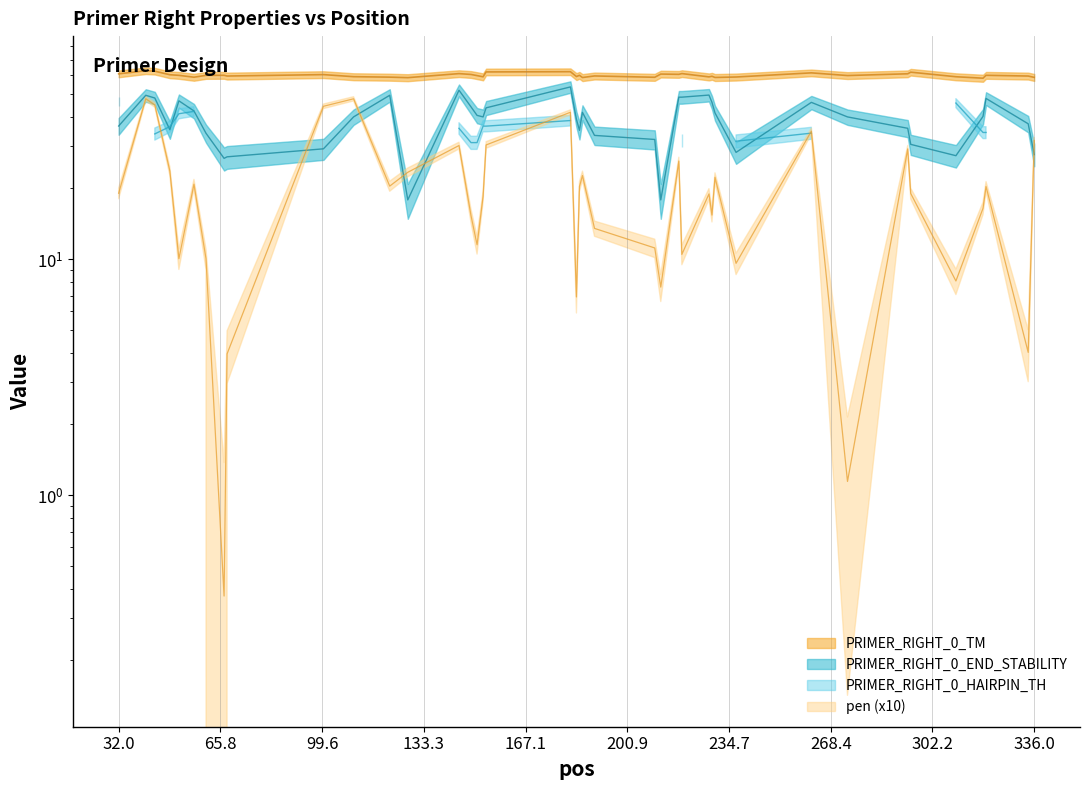

True or false: PRIMER_RIGHT_0_TM and pen cross at least once.

False